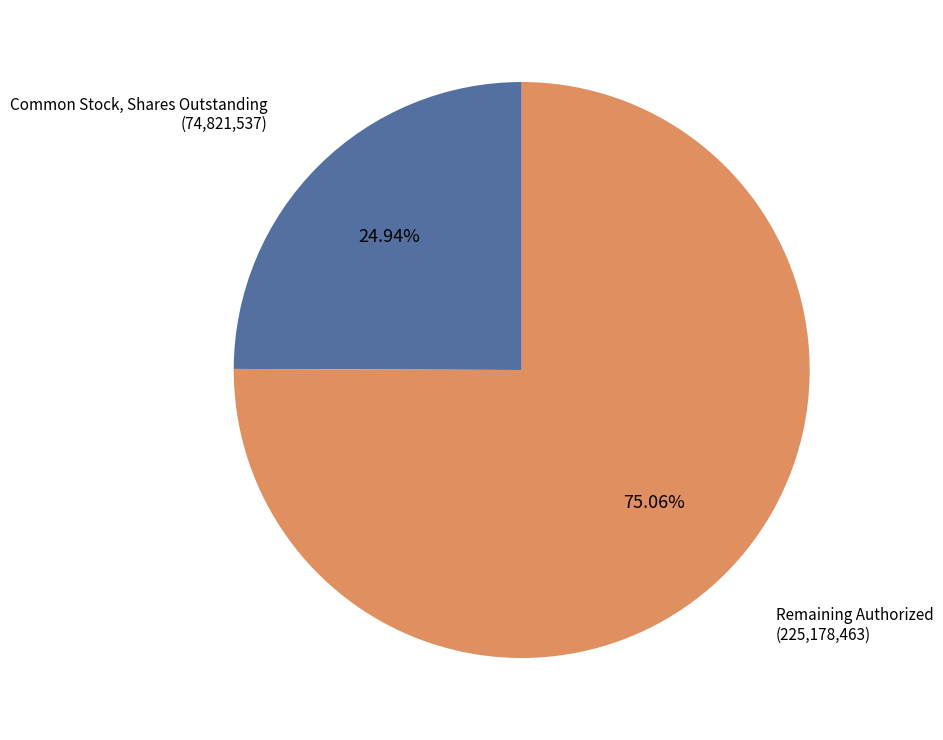

Is there any slice that represents more than half of the pie?

Yes